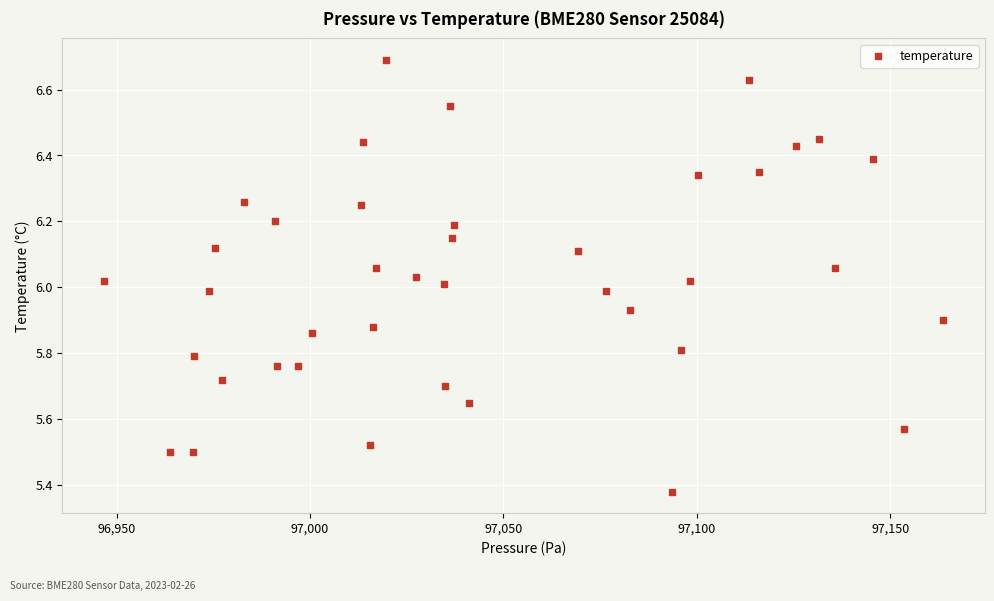

What is the range of X values (max minus min)?

216.8